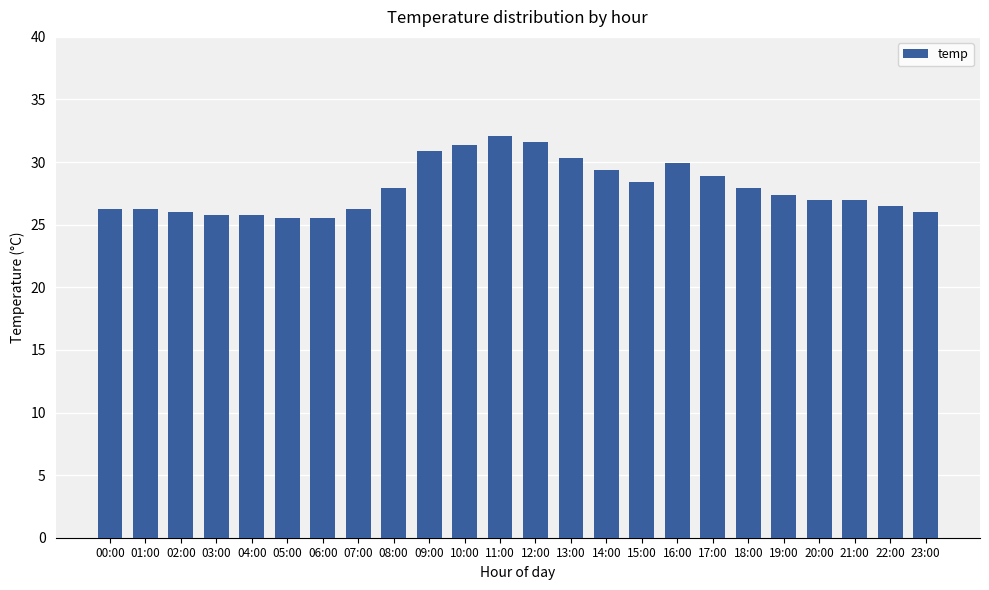

What is the approximate value at 13:00?

30.4